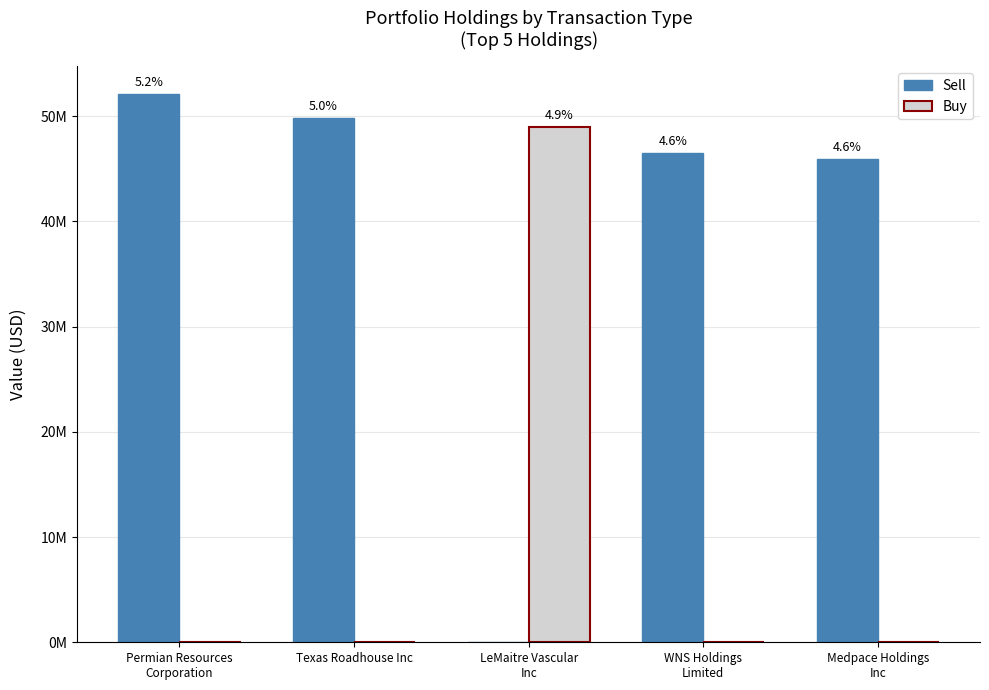

What is the difference between the maximum and minimum values in the Buy series?

48967823